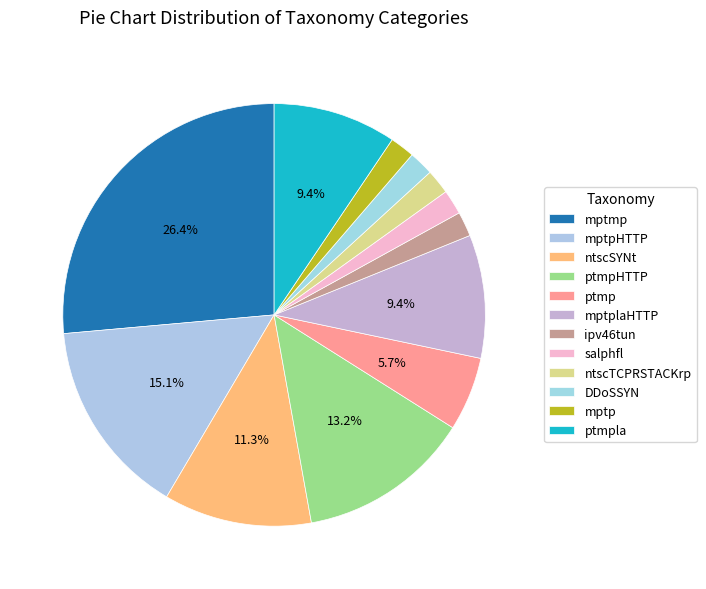

How many slices are in this pie chart?

12